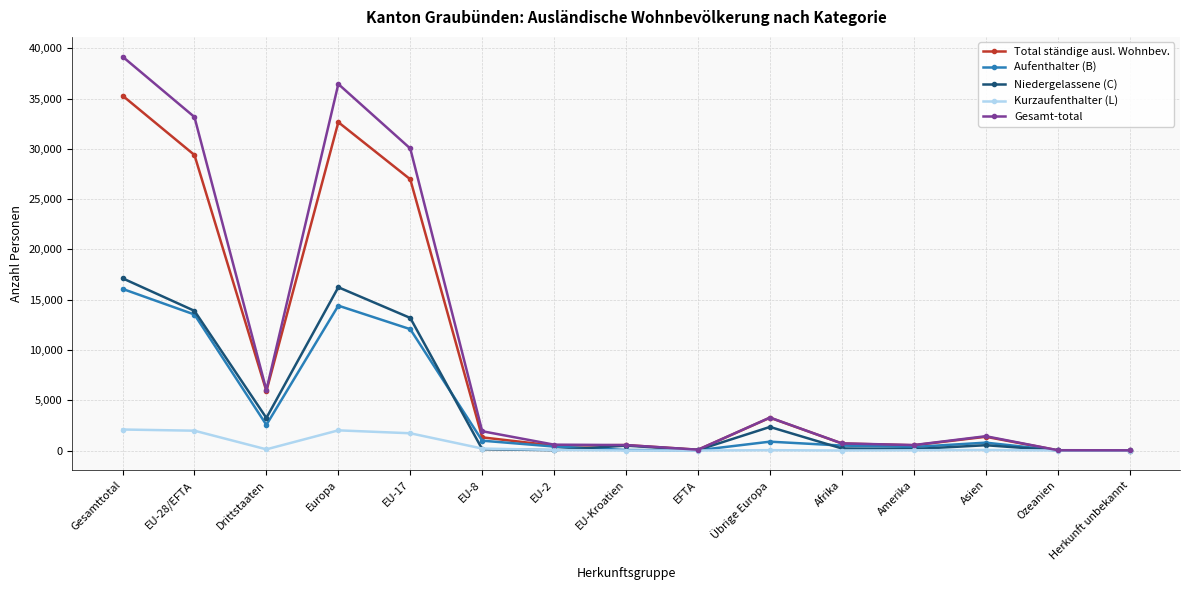

Rank the series by their maximum value, from lowest to highest.

Kurzaufenthalter (L), Aufenthalter (B), Niedergelassene (C), Total ständige ausl. Wohnbev., Gesamt-total